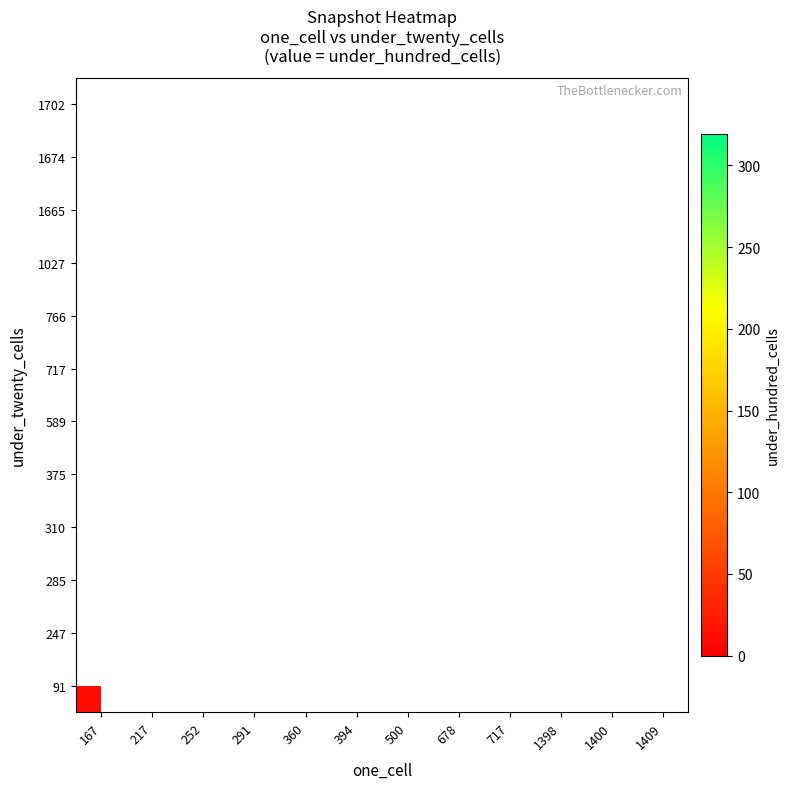

At how many categories does at least one series exceed 180?

2